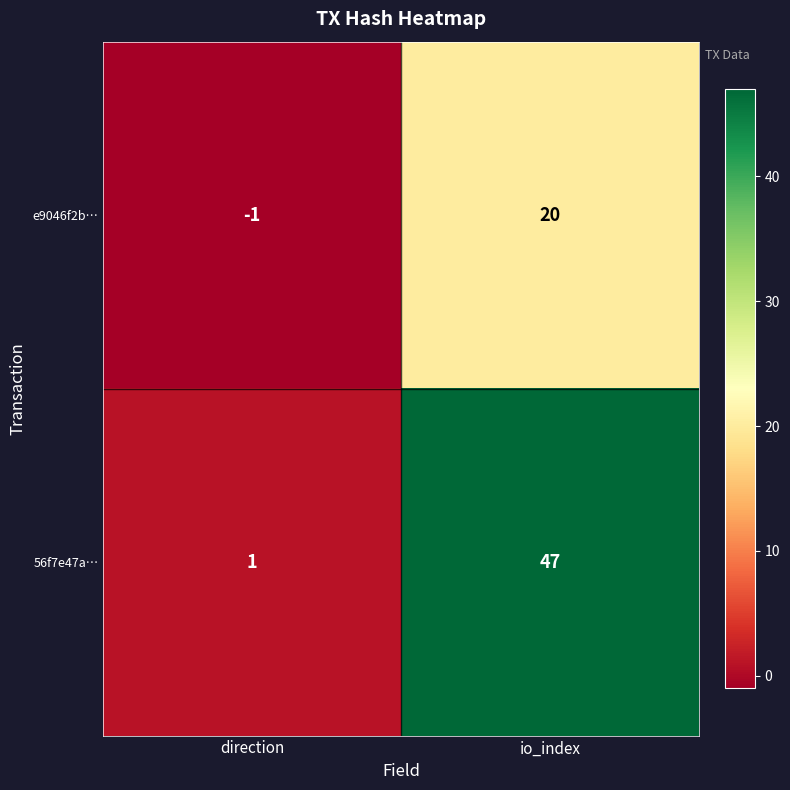

Which series has the largest total across all categories?

56f7e47a…